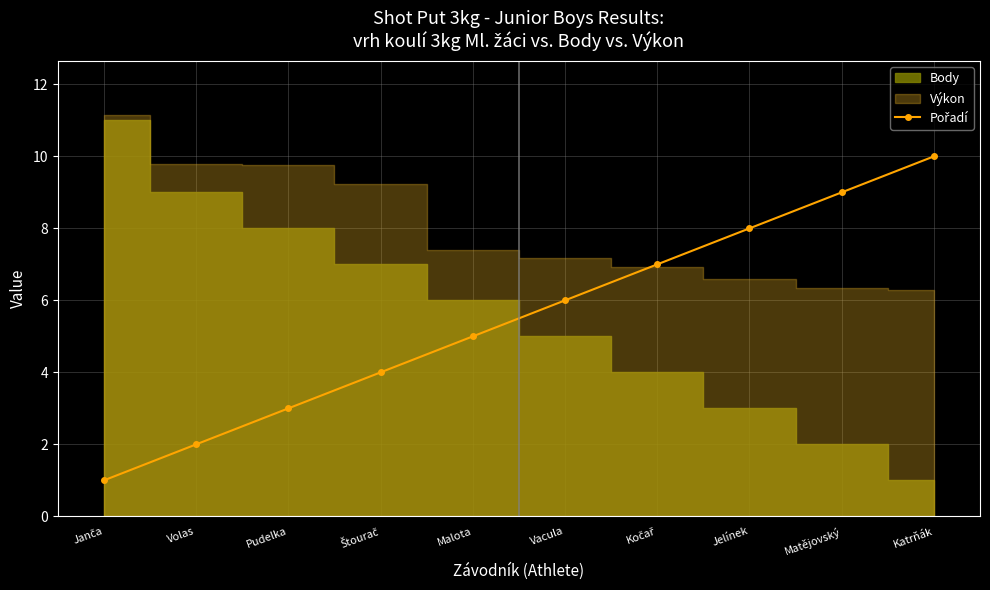

True or false: the data shows 2 at Janča.

False